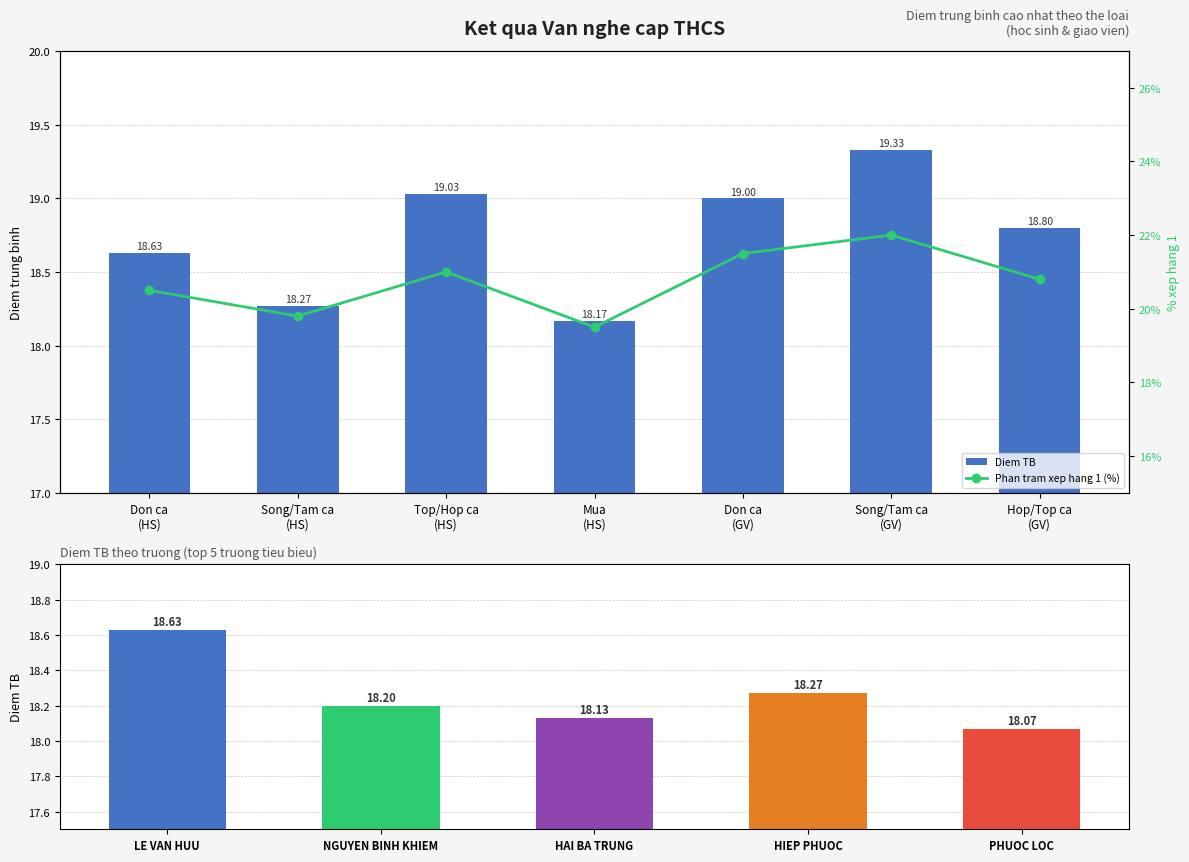

At which category is the sum across all series the highest?

Song/Tam ca
(GV)